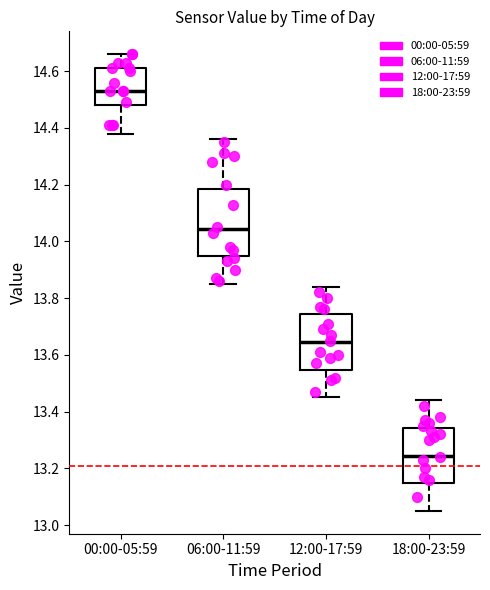

Reading left to right, transcribe this box plot: for each box, give where its median line is, the range the box spans, and where its two whiskers end, as read against the y-axis. The values are not printed on the chart, so give them approximately, as read against the axis.

00:00-05:59: median 14.54, box 14.48 to 14.62, whiskers 14.38 to 14.66
06:00-11:59: median 14.04, box 13.94 to 14.18, whiskers 13.86 to 14.36
12:00-17:59: median 13.64, box 13.54 to 13.74, whiskers 13.46 to 13.84
18:00-23:59: median 13.24, box 13.14 to 13.34, whiskers 13.06 to 13.44